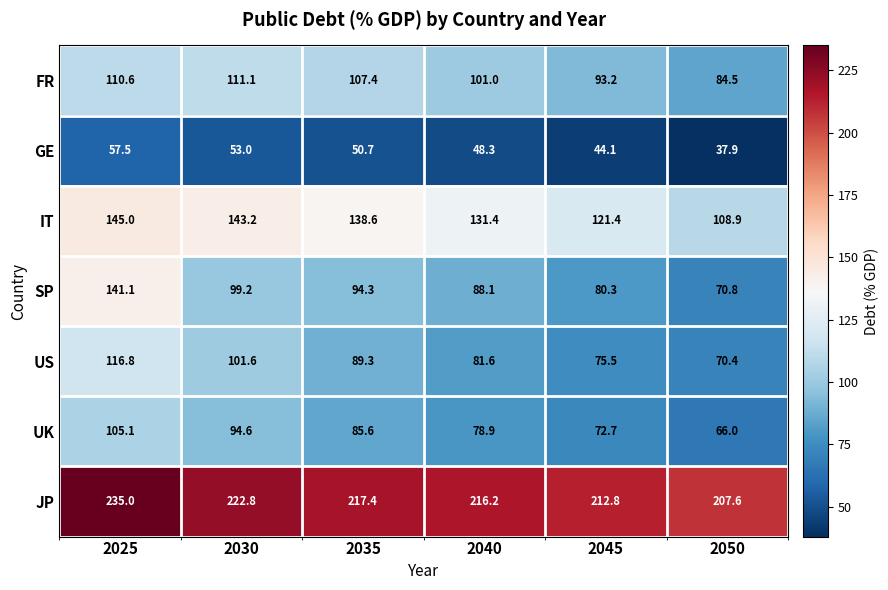

What is the highest value of the GE series?

57.5